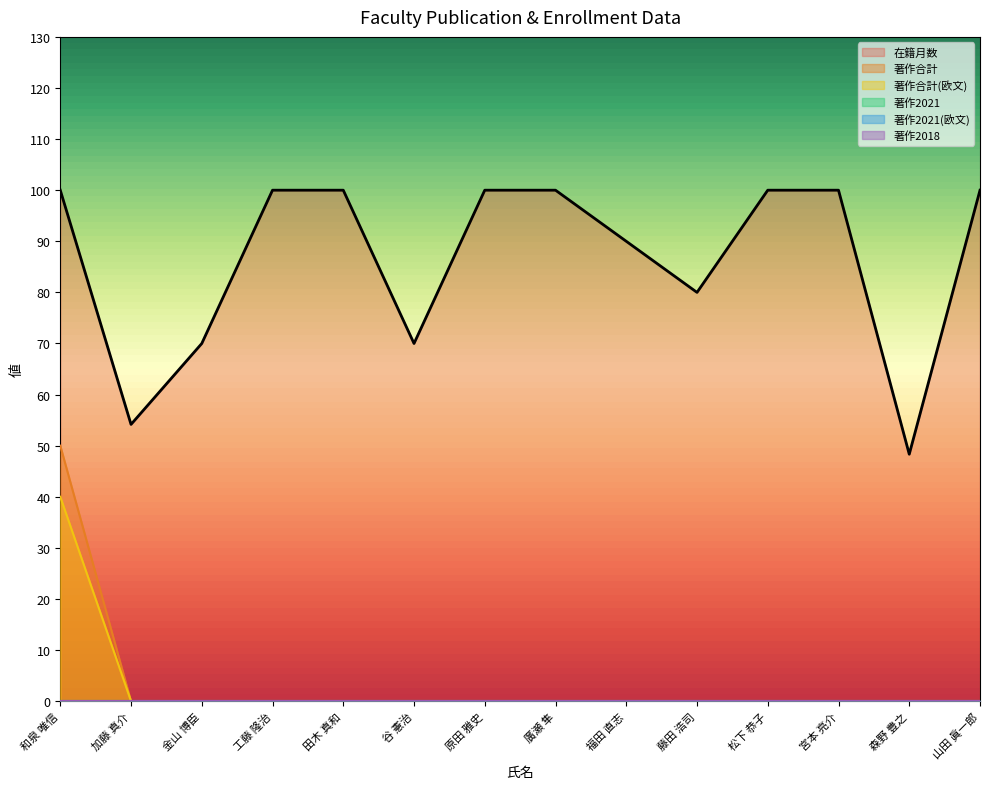

Which series changed the most between 谷 憲治 and 松下 恭子?

在籍月数